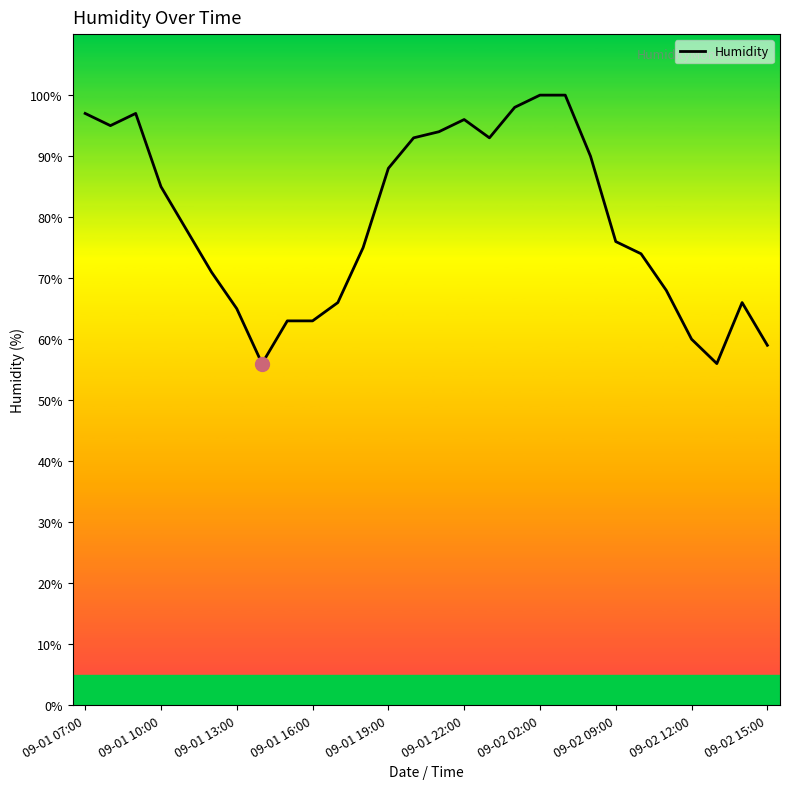

What is the smallest value displayed?

56